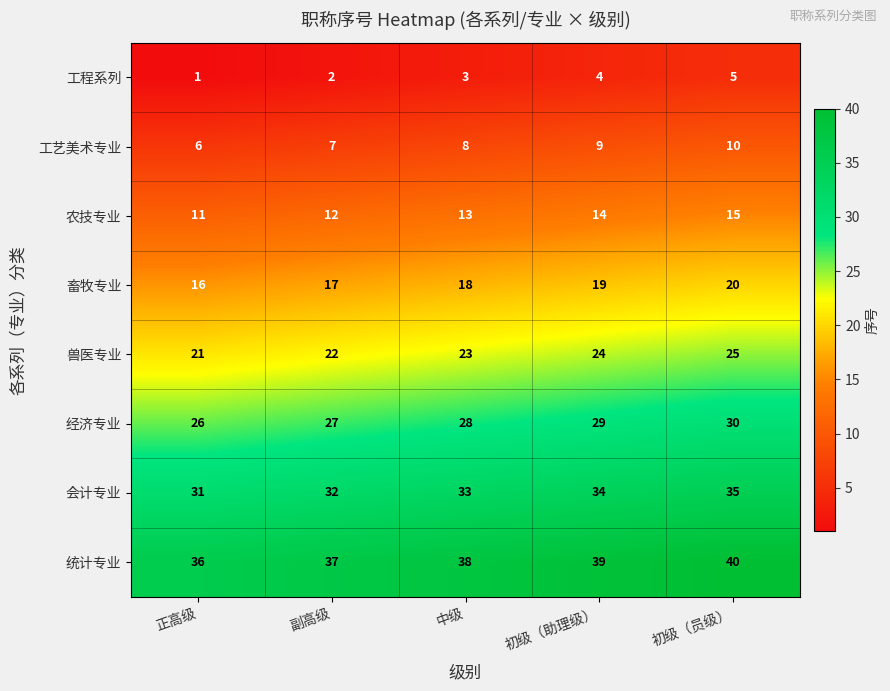

What is the minimum value for 经济专业?

26